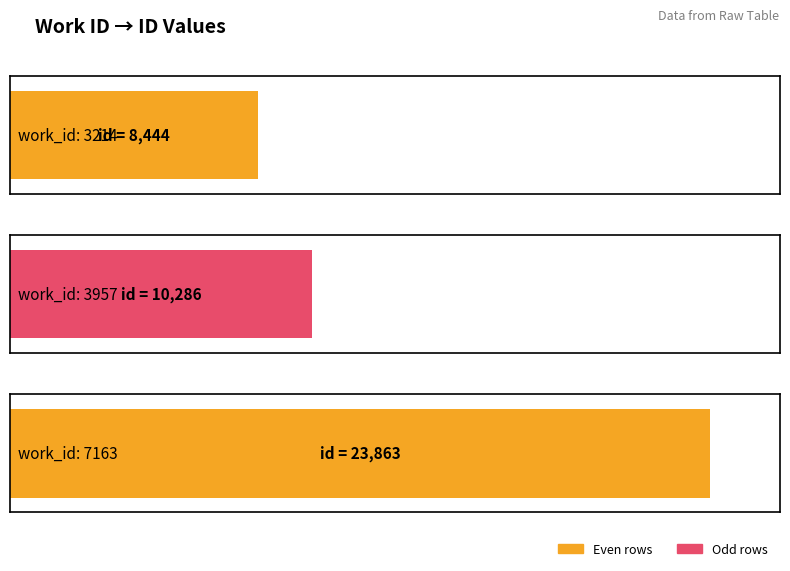

Reading left to right, extract all data points from this chart.

8444	10286	23863